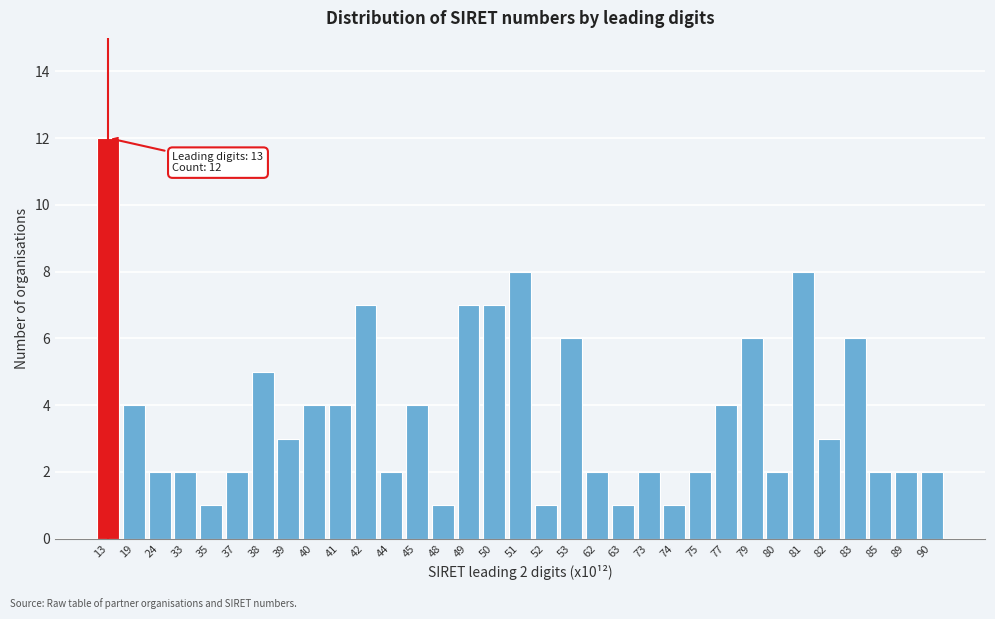

Which category has the highest value across all series?

13